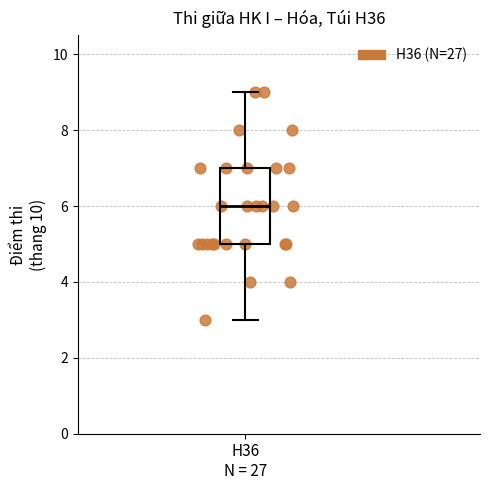

Read this box plot against the y-axis: the position of the median line, the range covered by the box, and the ends of both whiskers. The values are not printed on the chart, so give them approximately, as read against the axis.

median 6, box 5 to 7, whiskers 3 to 9